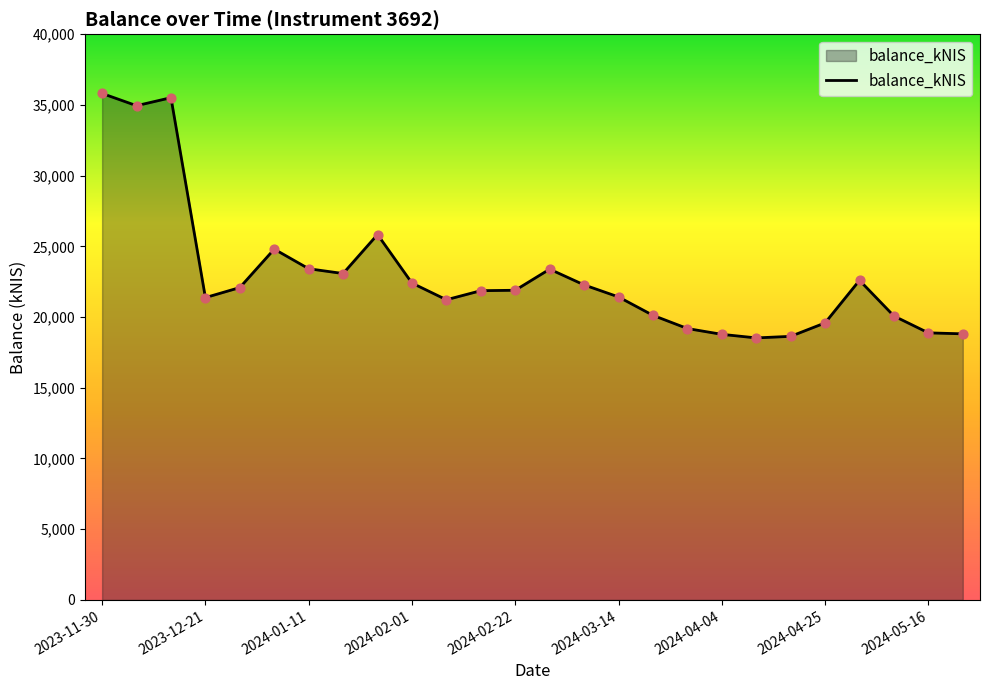

What is the maximum value shown in the chart?

35808.1